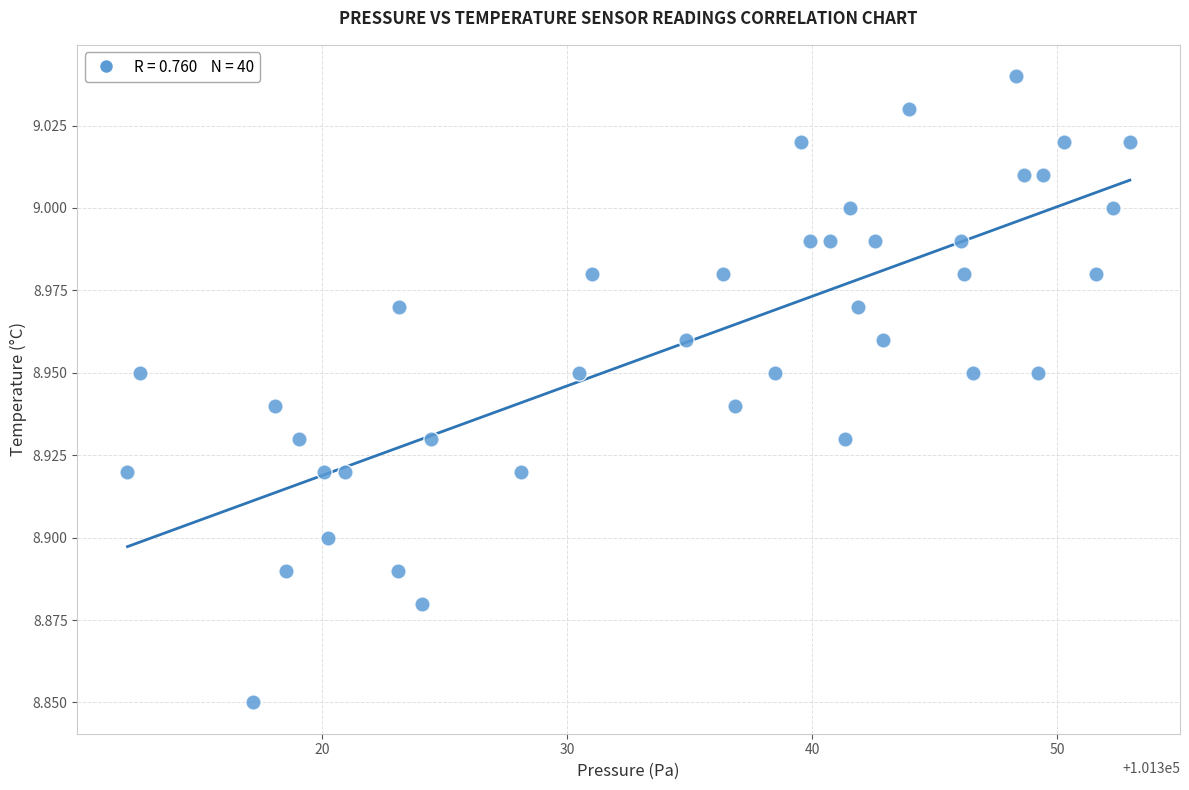

What is the range of X values (max minus min)?

40.9